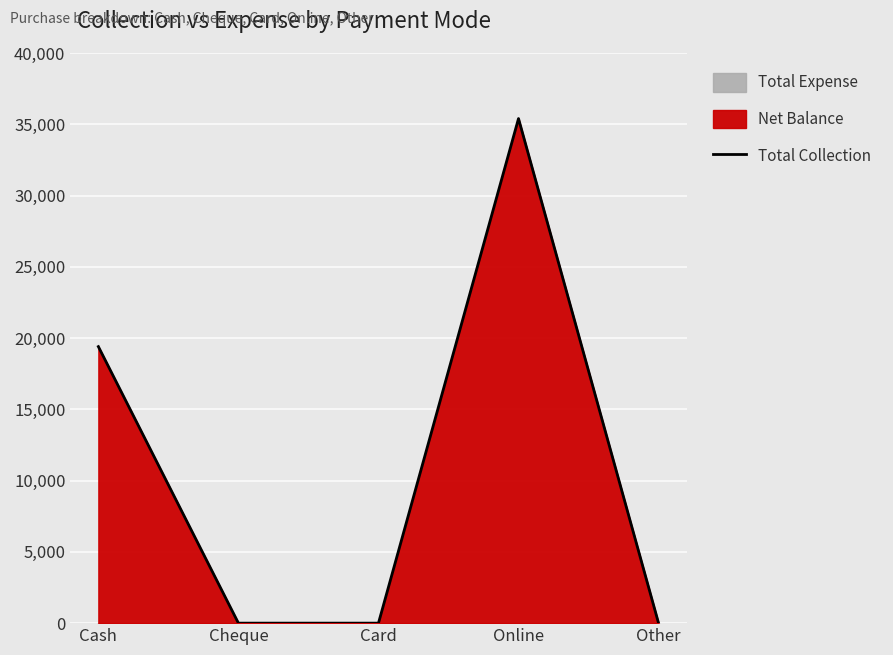

What is the label of the 3rd point from the right?

Card